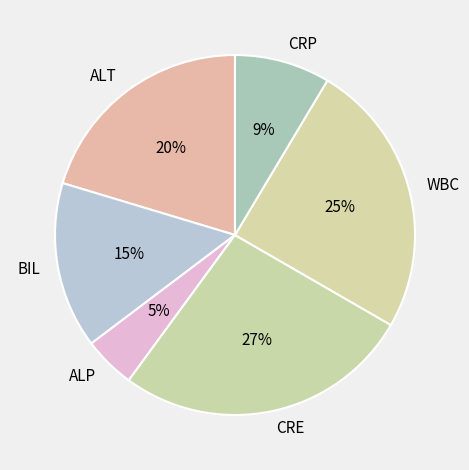

To the nearest percent, what percentage of the pie is CRE?

27%